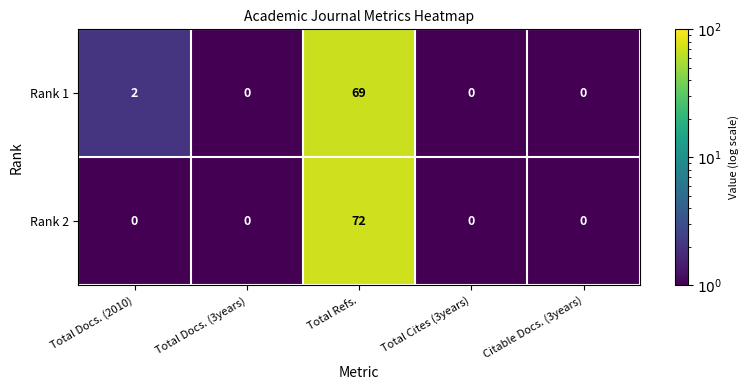

Where is Rank 1 nearest to the value 34?

Total Docs. (2010)